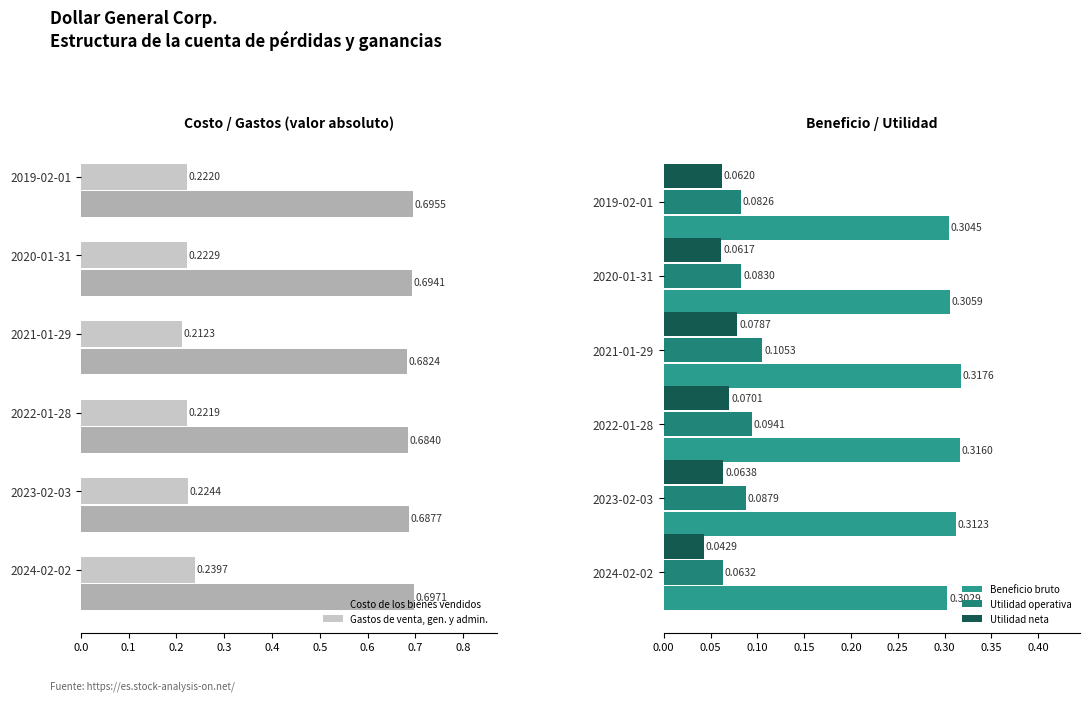

Reading left to right, transcribe all the data shown in this chart.

Costo de los bienes vendidos: 0.7	0.7	0.7	0.7	0.7	0.7
Gastos de venta, gen. y admin.: 0.2	0.2	0.2	0.2	0.2	0.2
Beneficio bruto: 0.3	0.3	0.3	0.3	0.3	0.3
Utilidad operativa: 0.1	0.1	0.1	0.1	0.1	0.1
Utilidad neta: 0.0	0.1	0.1	0.1	0.1	0.1